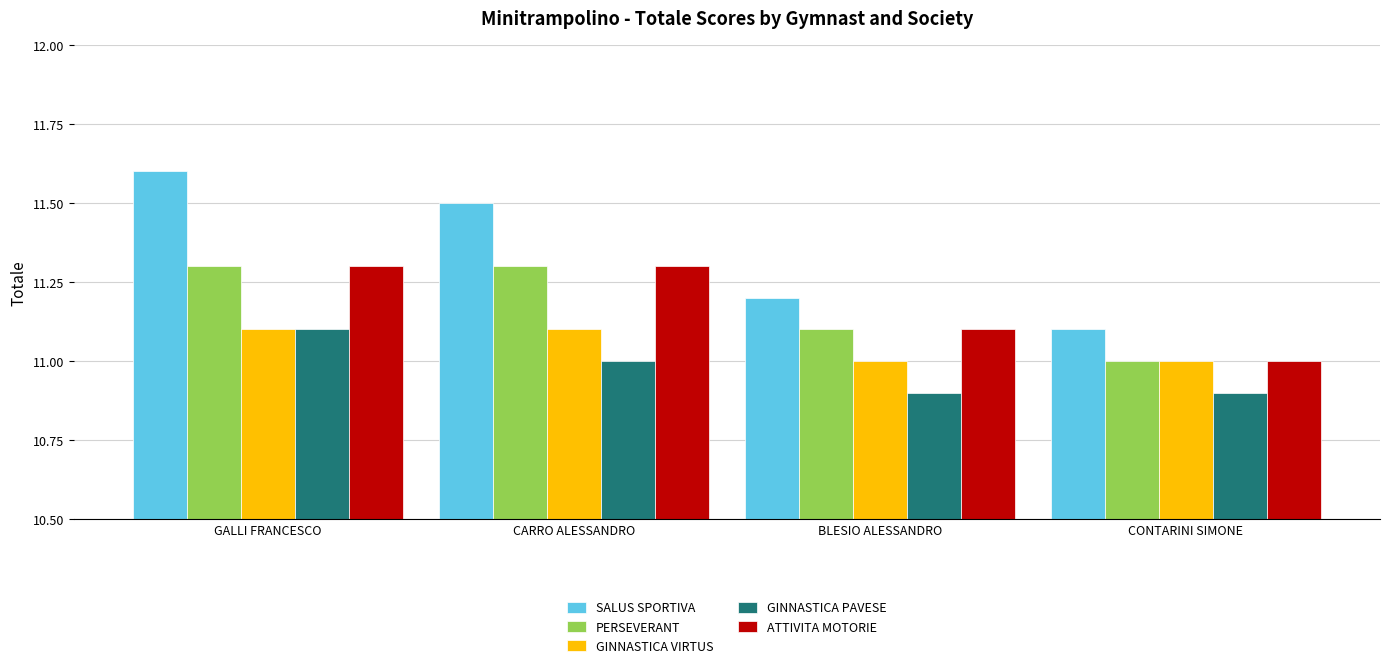

Read the GINNASTICA PAVESE value at GALLI FRANCESCO.

11.1